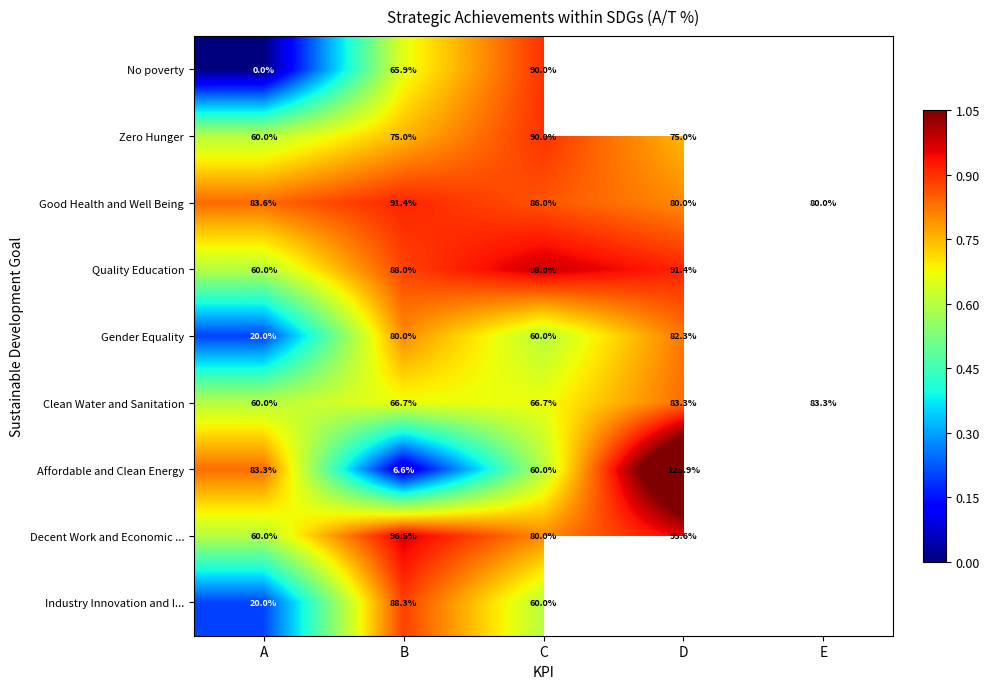

What is the total value across all series at B?

658.4